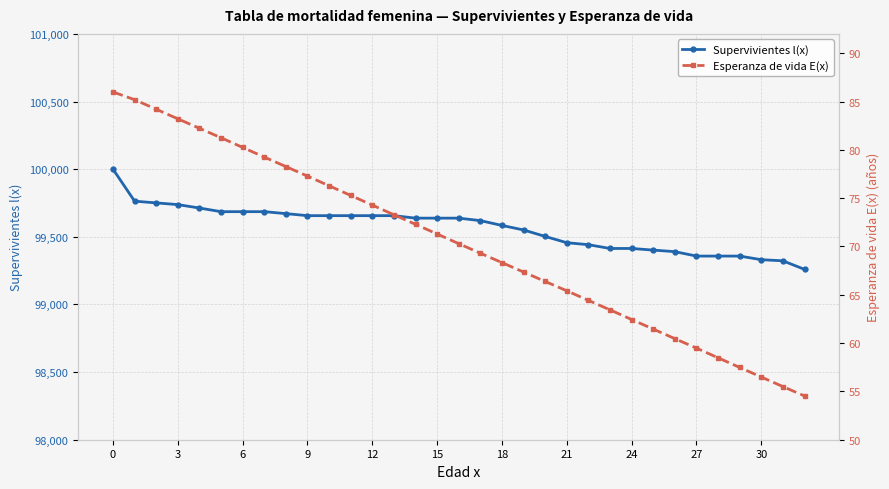

Count the number of categories in the chart.

33